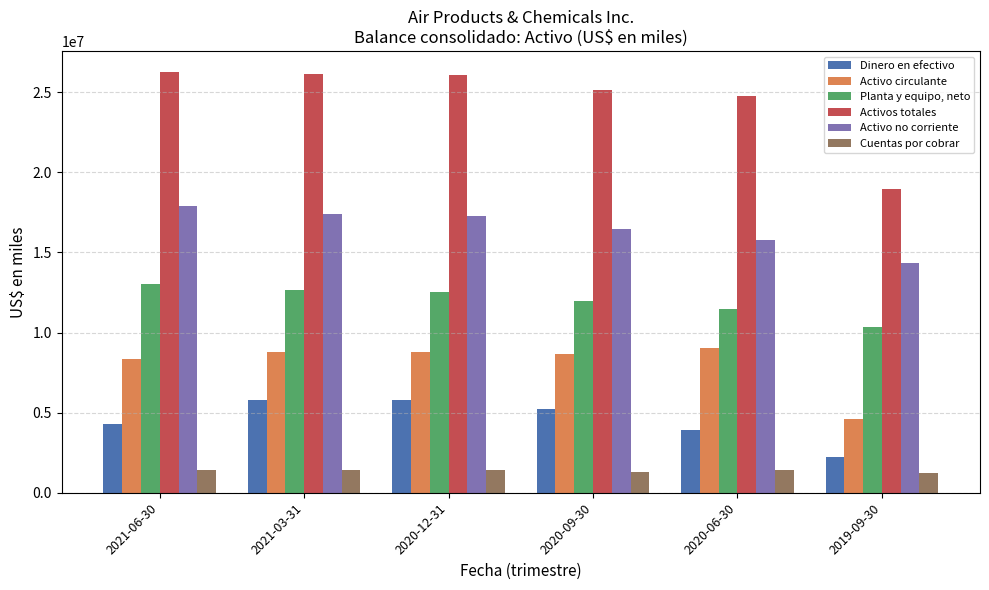

How many bars are there in each group?

6